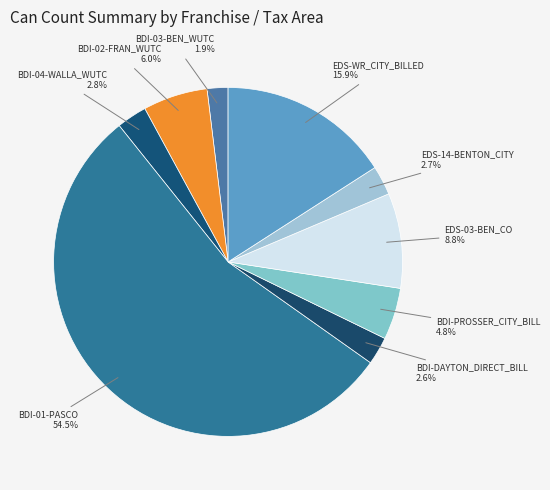

How many slices are in this pie chart?

9